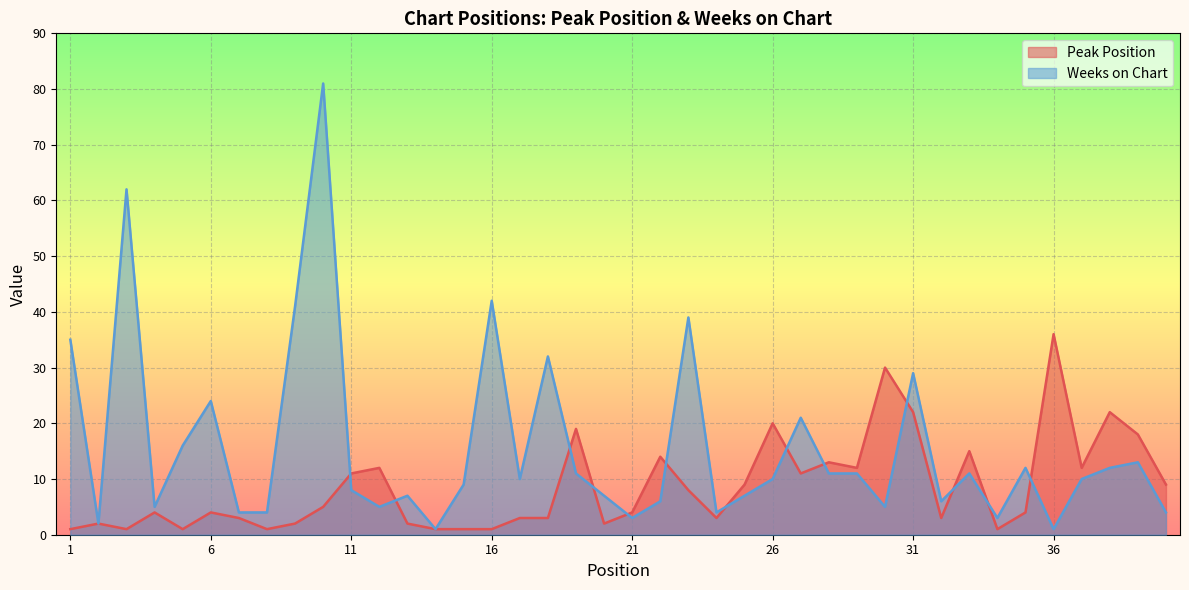

The value of Weeks on Chart at 34 is 1. True or false?

False